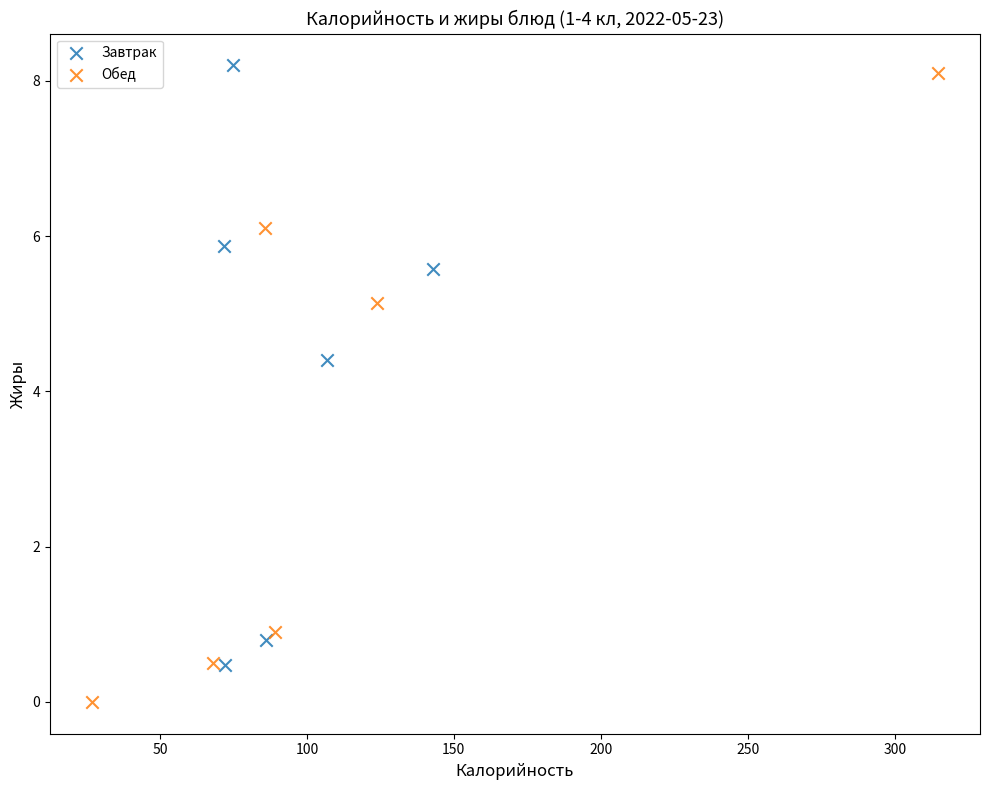

Which series has the widest spread of Y values?

Обед